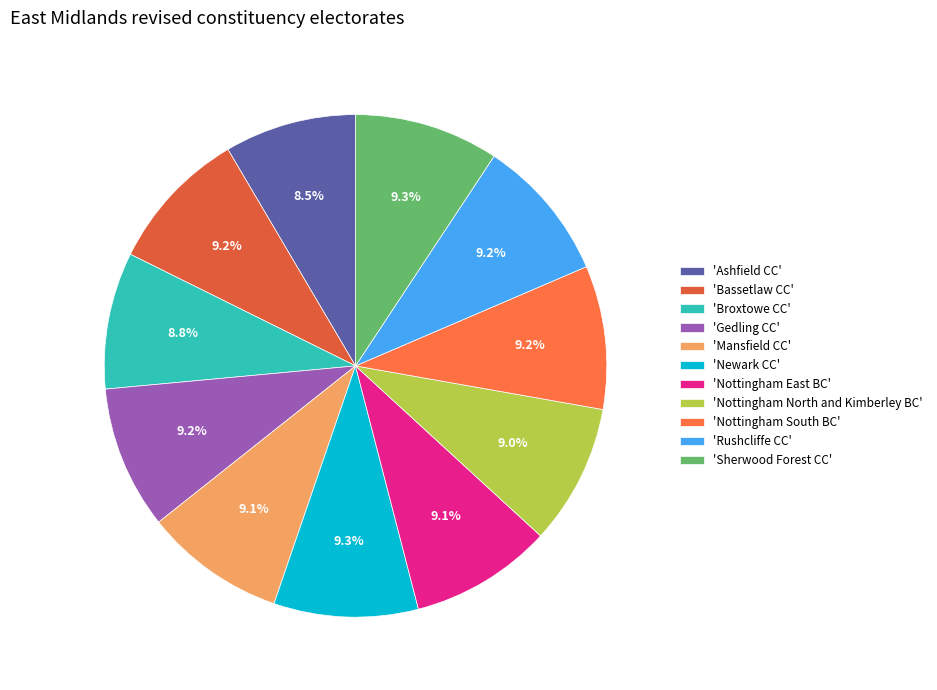

How many segments does this pie chart have?

11